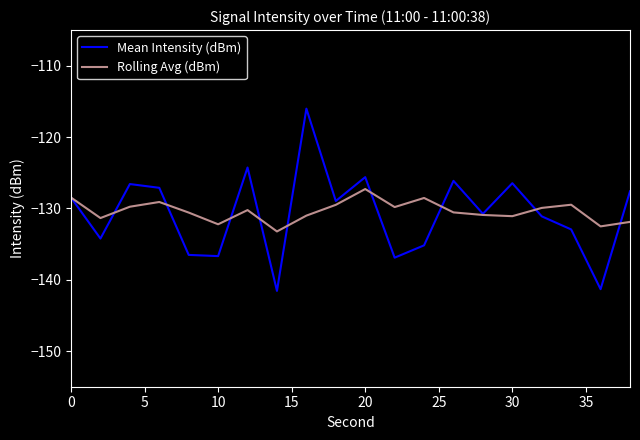

What are all the series names shown in the legend?

Mean Intensity (dBm), Rolling Avg (dBm)